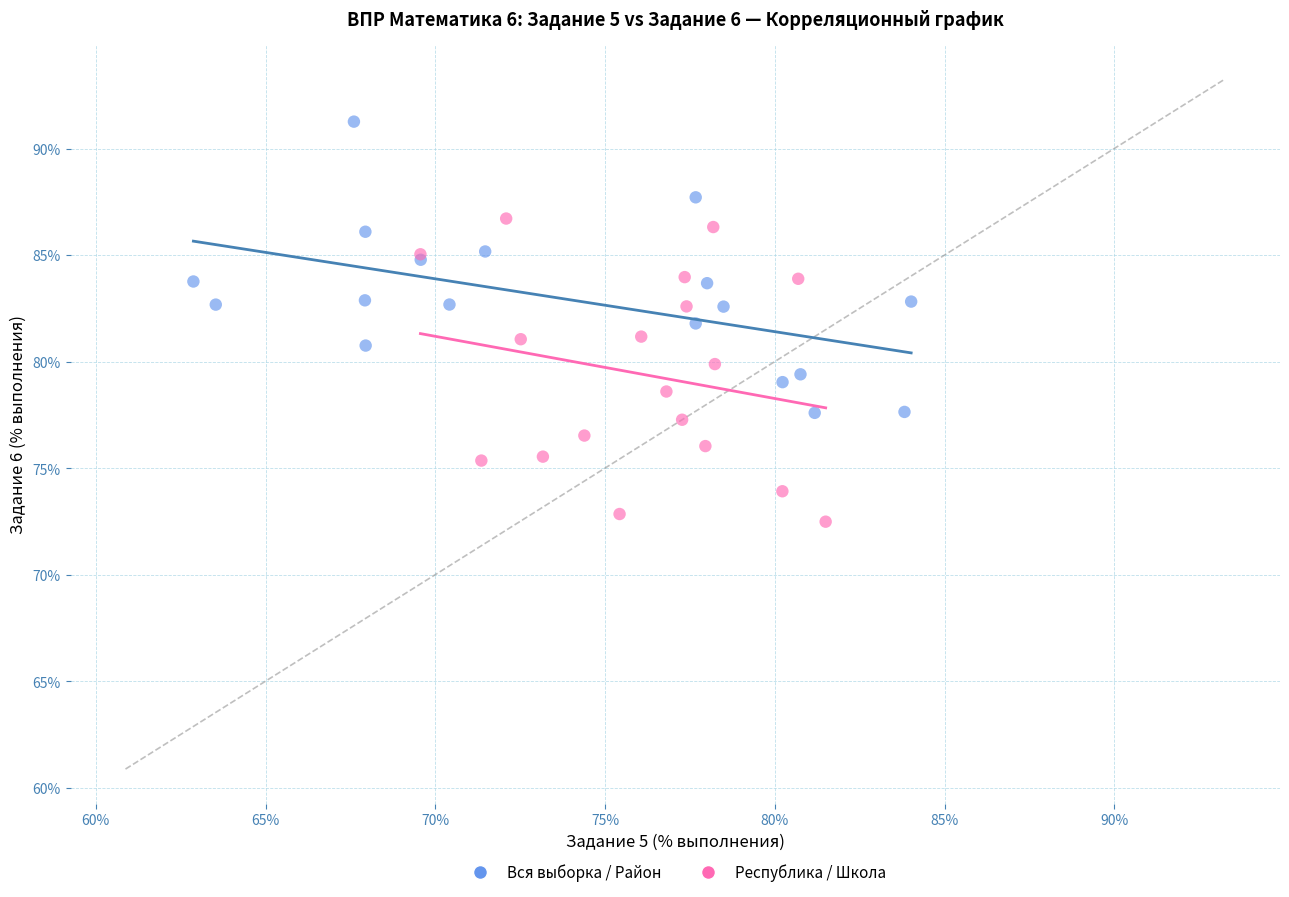

What are all the series names shown in the legend?

Вся выборка / Район, Республика / Школа